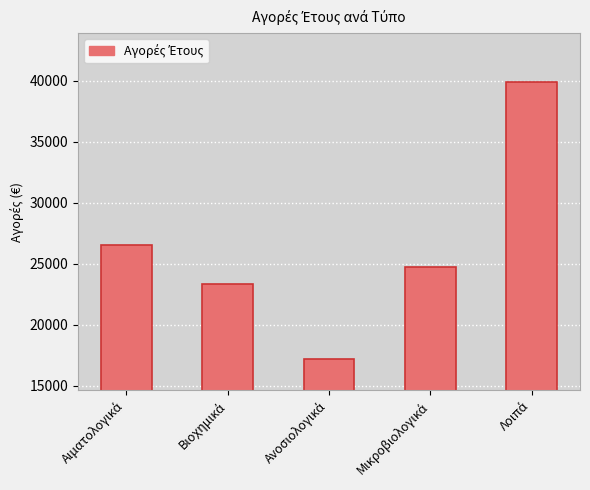

What is the greatest value displayed?

39931.0